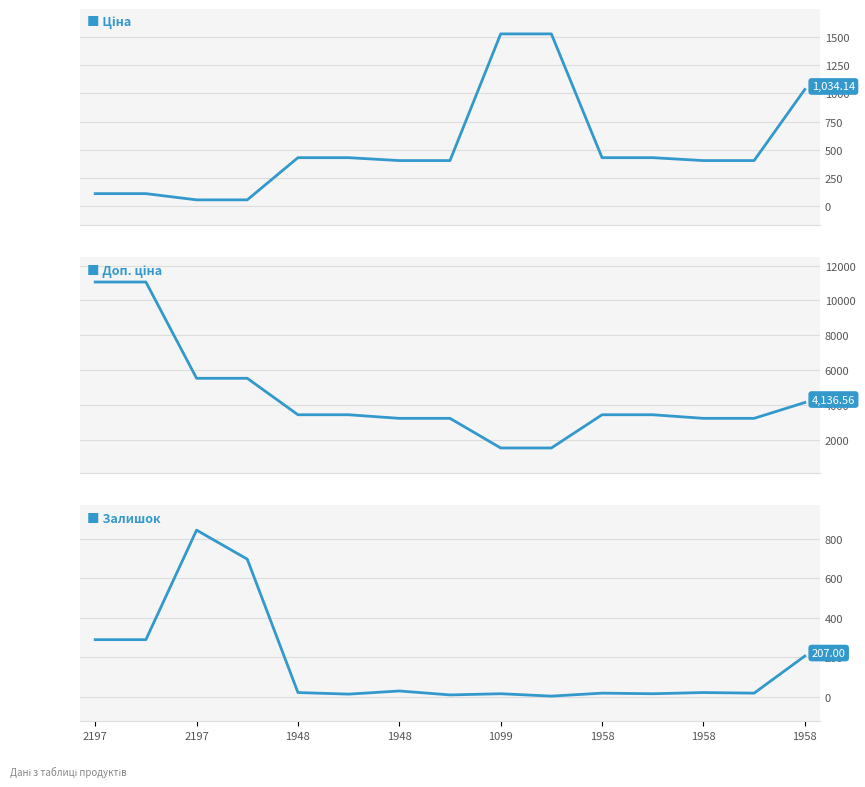

Which category has the highest value across all series?

2197